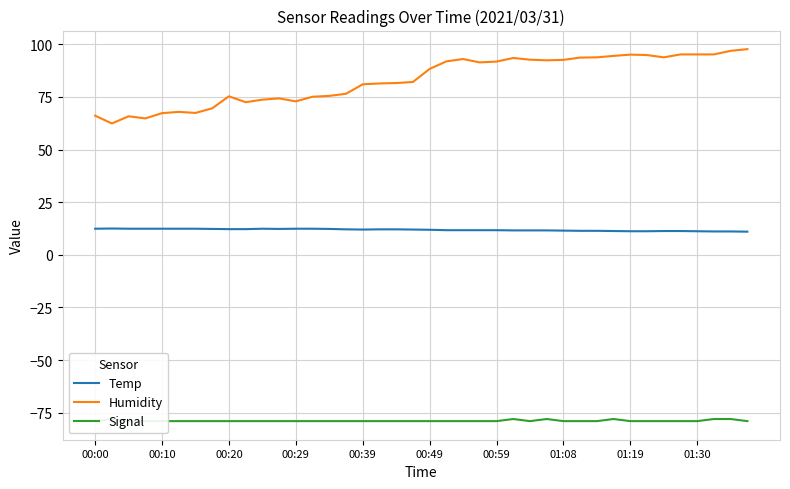

True or false: Temp and Humidity cross at least once.

False